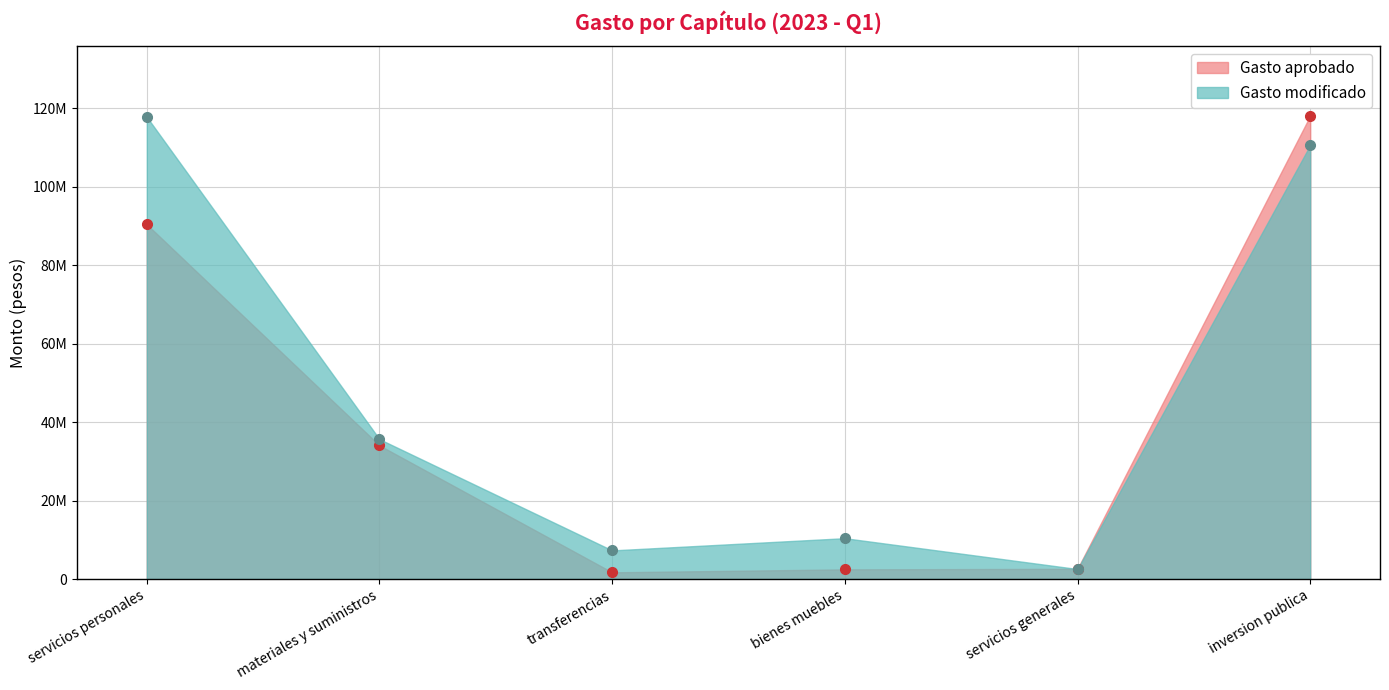

Is it true that Gasto modificado equals 2549622 at servicios generales?

True